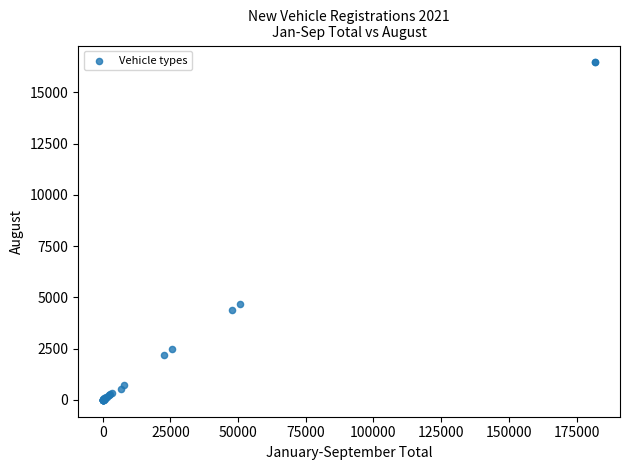

What Y value in the scatter plot is closest to 8233?

4684